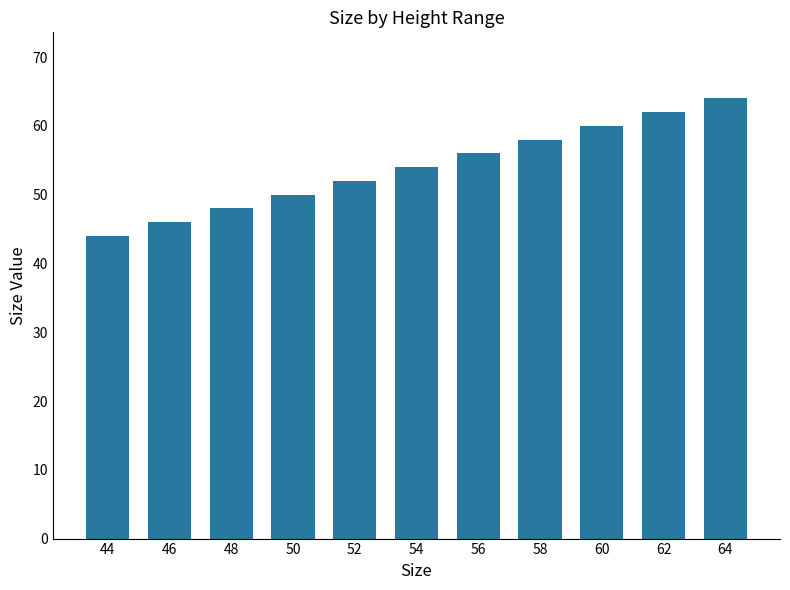

How many distinct data groups are displayed?

1